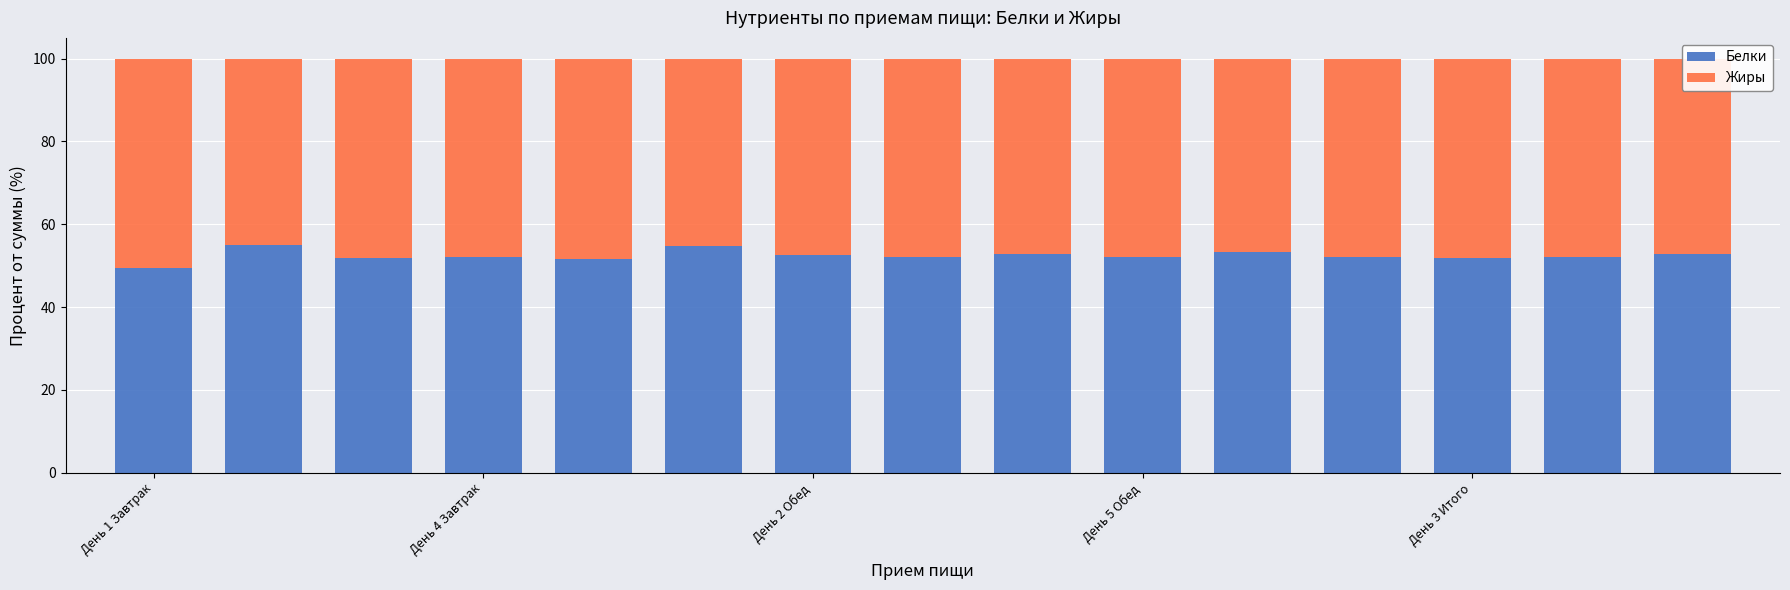

What is the difference between the maximum and minimum values in the Белки series?

5.7